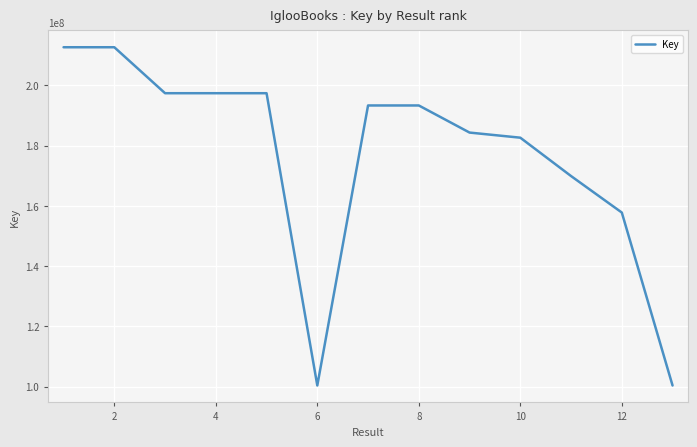

What is the minimum value shown in the chart?

100402558